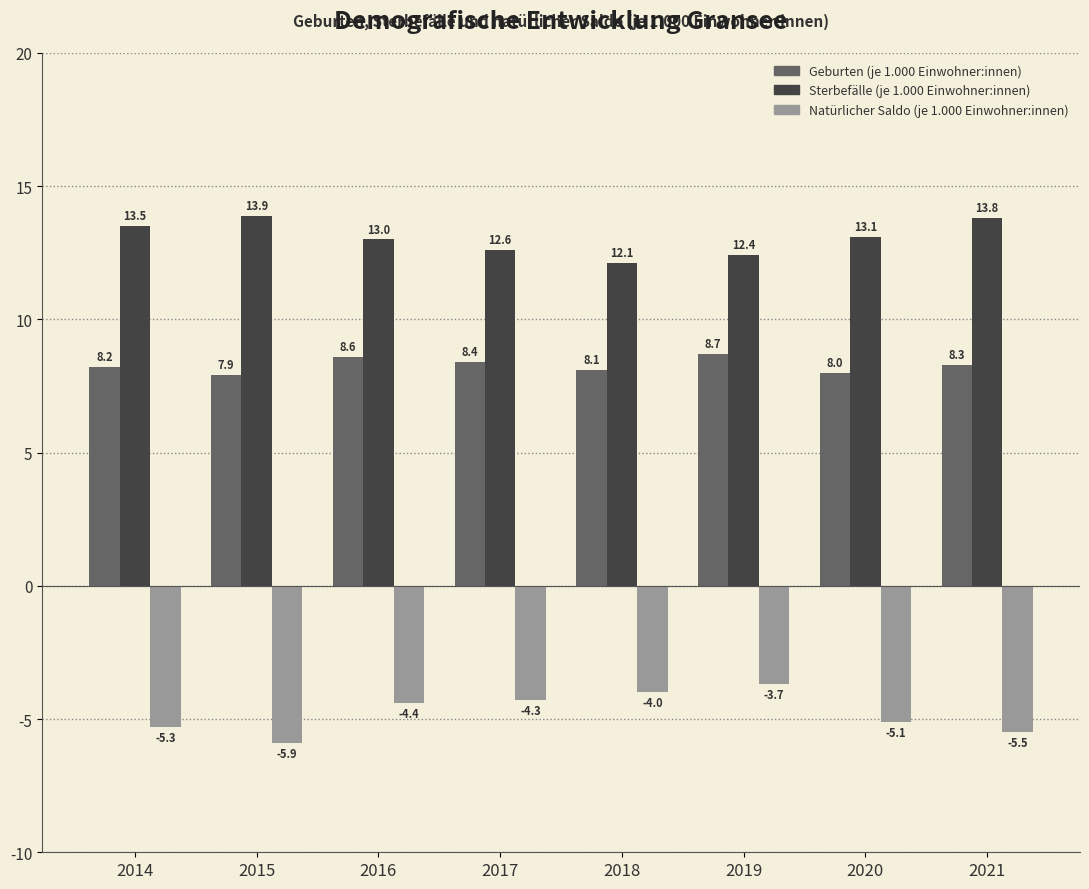

How many data points does each series have?

8